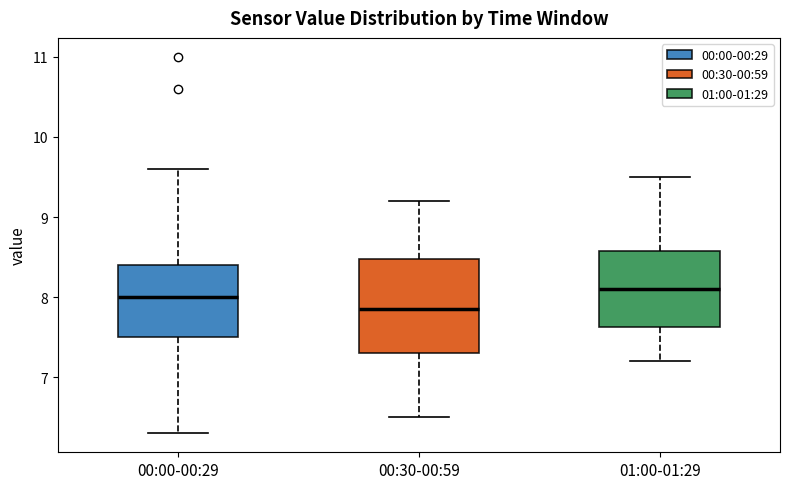

Reading left to right, read every box against the y-axis: the position of its median line, the range the box covers, and the ends of its whiskers. The values are not printed on the chart, so give them approximately, as read against the axis.

00:00-00:29: median 8.0, box 7.5 to 8.4, whiskers 6.3 to 9.6
00:30-00:59: median 7.9, box 7.3 to 8.5, whiskers 6.5 to 9.2
01:00-01:29: median 8.1, box 7.6 to 8.6, whiskers 7.2 to 9.5